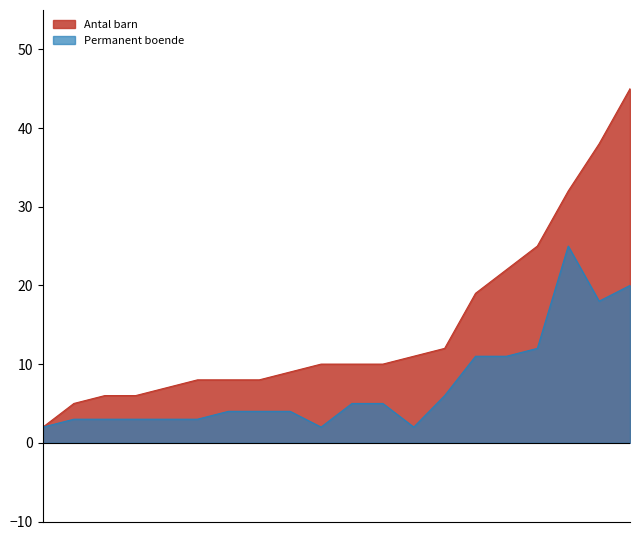

What position from the left is Norrbotten?

9